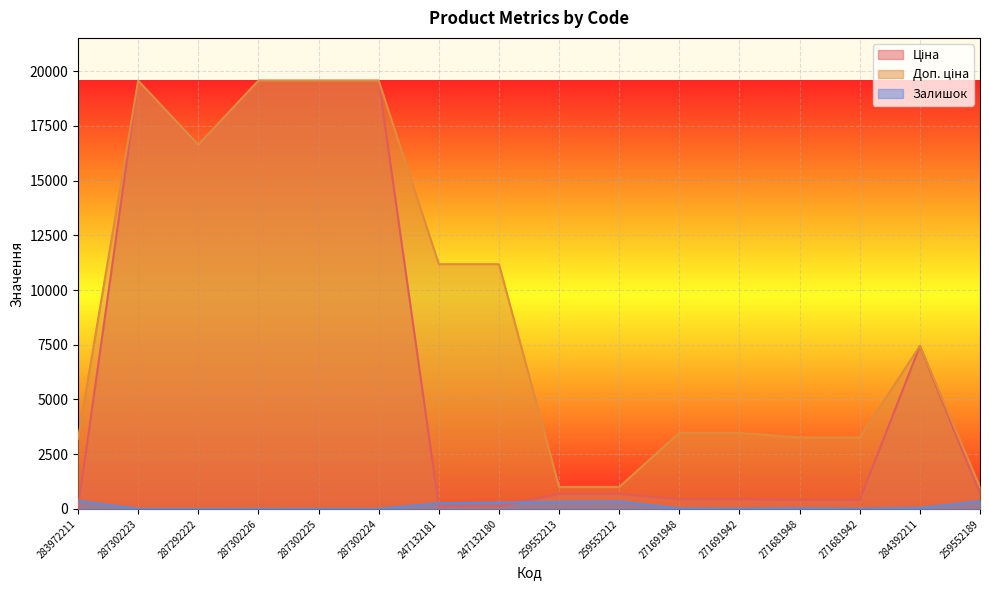

How many lines are shown in the chart?

3